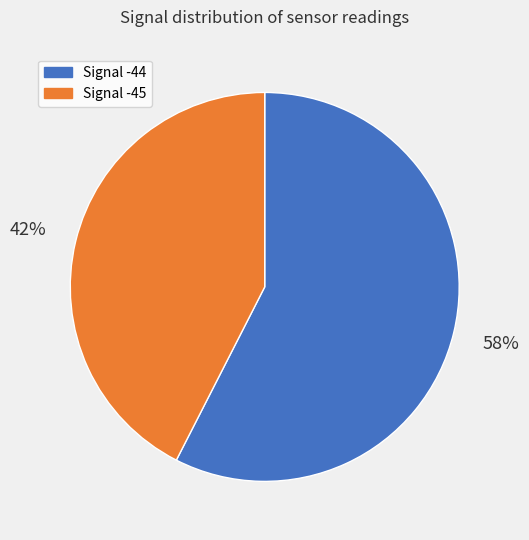

Which slice is the largest?

Signal -44